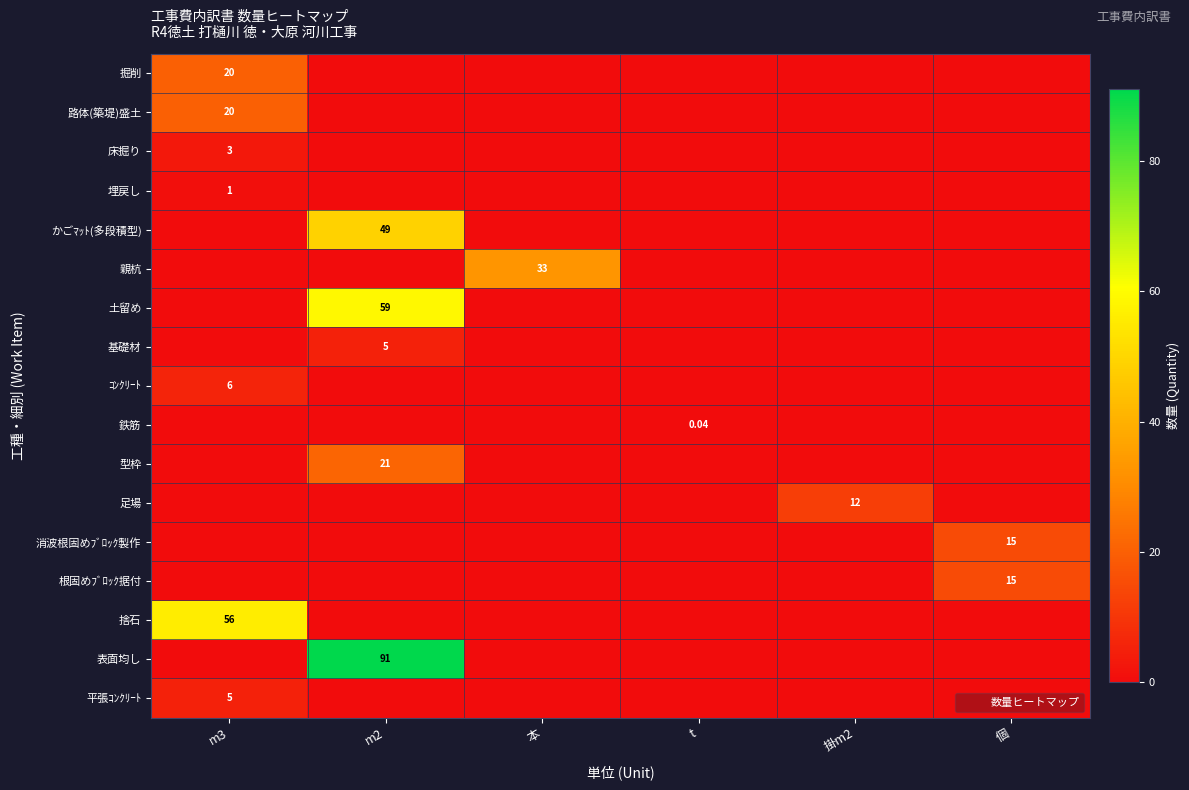

Rank the categories by 型枠 value from lowest to highest.

m3, 本, t, 掛m2, 個, m2